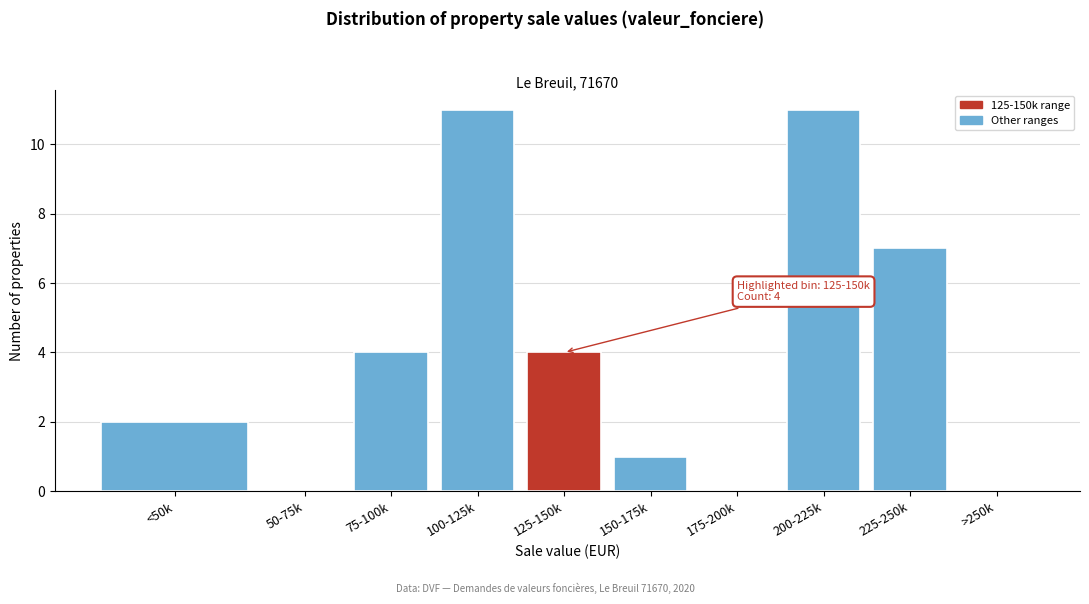

Reading right to left, transcribe all the data shown in this chart.

>250k=0	225-250k=7	200-225k=11	175-200k=0	150-175k=1	125-150k=4	100-125k=11	75-100k=4	50-75k=0	<50k=2